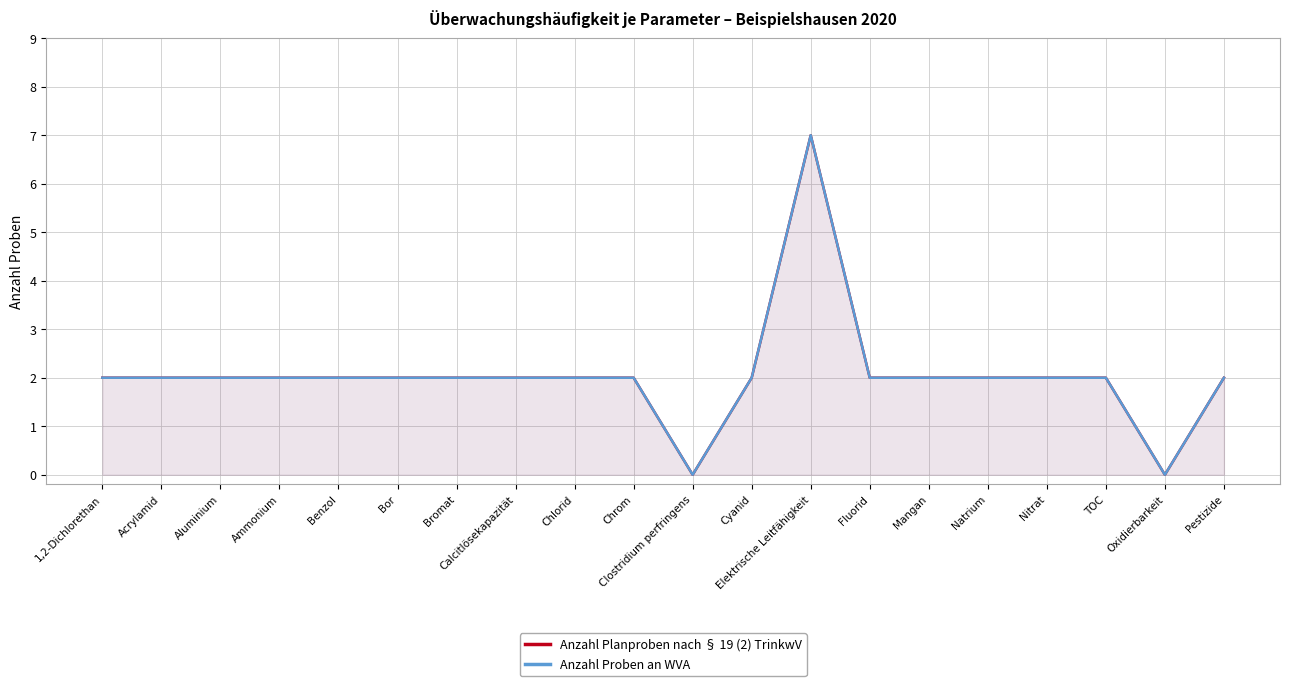

List the series in order of their peak value, highest first.

Anzahl Planproben nach § 19 (2) TrinkwV, Anzahl Proben an WVA